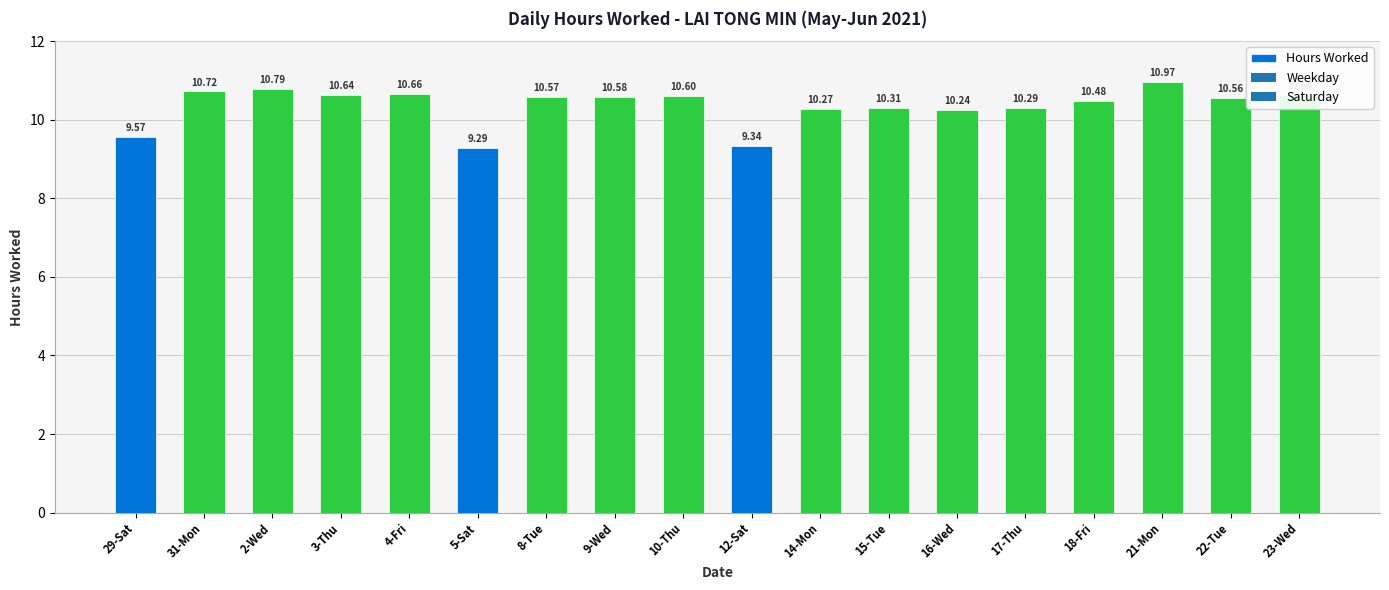

What value does the data have at 8-Tue?

10.6